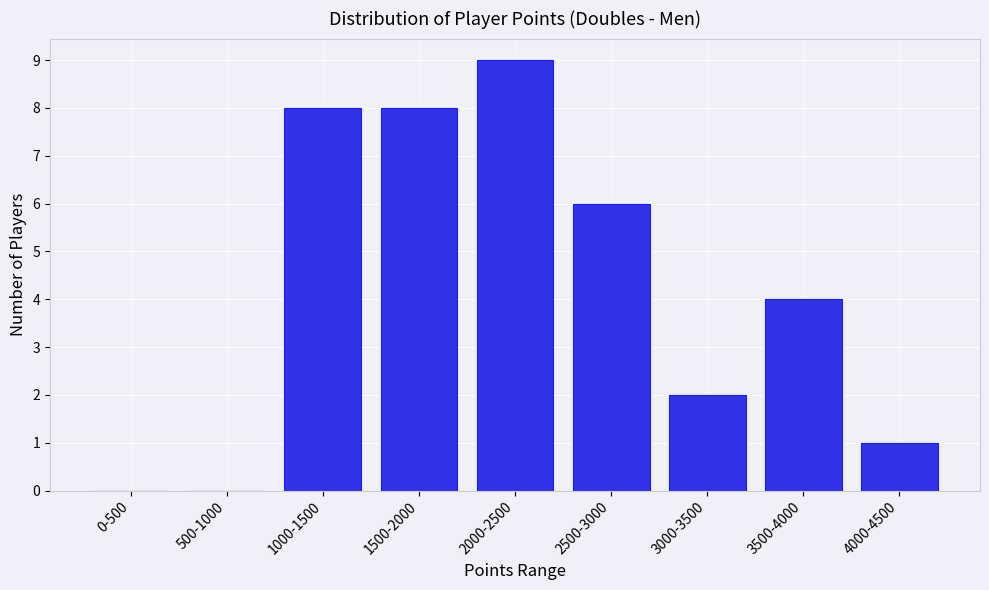

Reading left to right, extract all data points from this chart.

0-500=0	500-1000=0	1000-1500=8	1500-2000=8	2000-2500=9	2500-3000=6	3000-3500=2	3500-4000=4	4000-4500=1